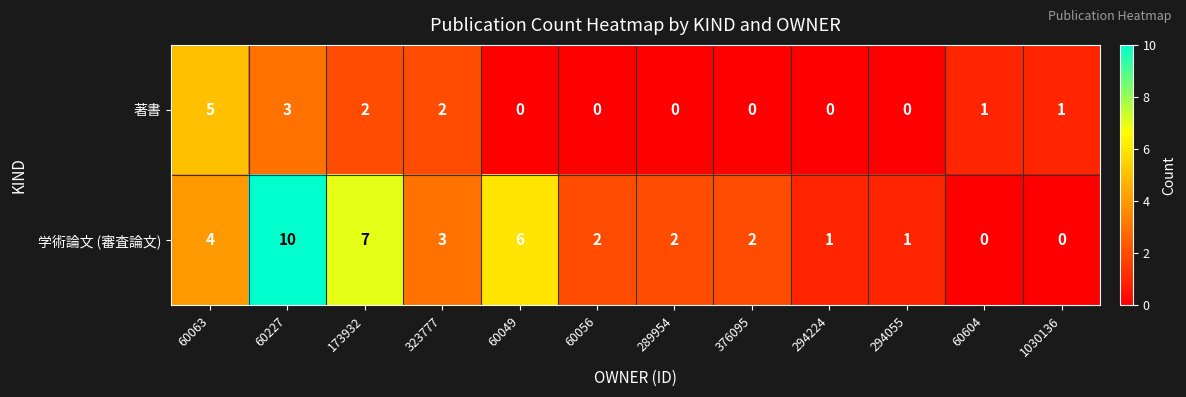

What is the total value across all series at 323777?

5